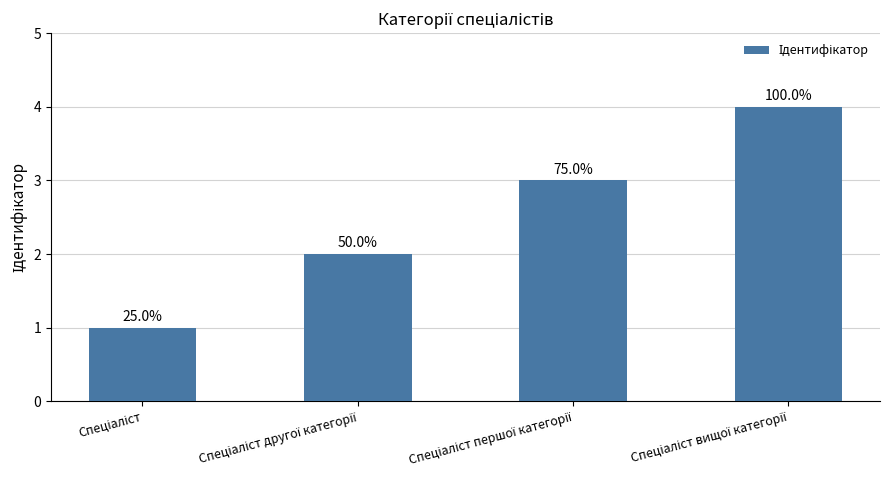

What is the approximate value at Спеціаліст?

1